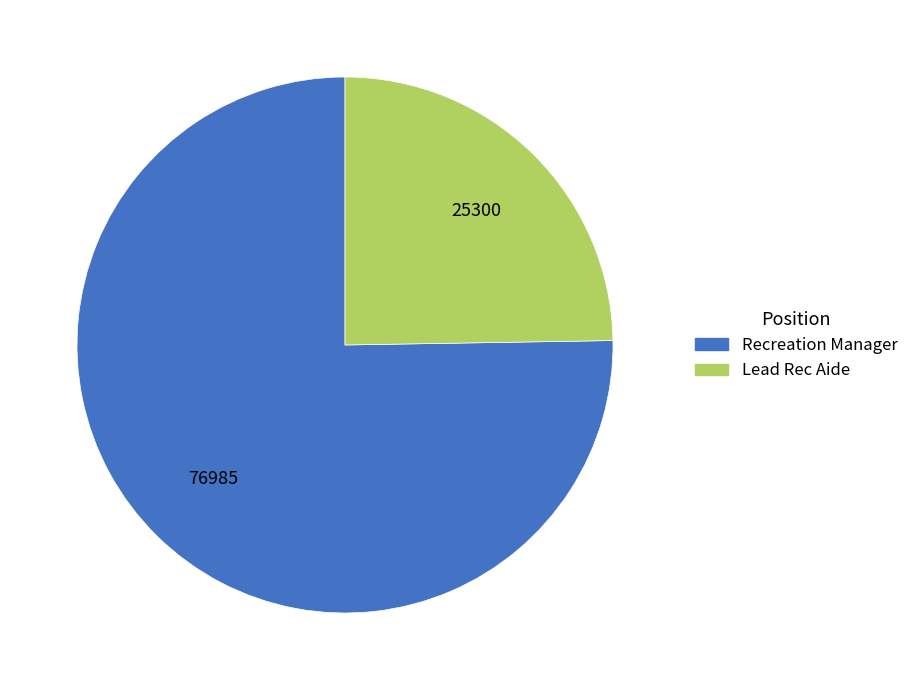

Is it true that Lead Rec Aide is 25% of the pie?

True